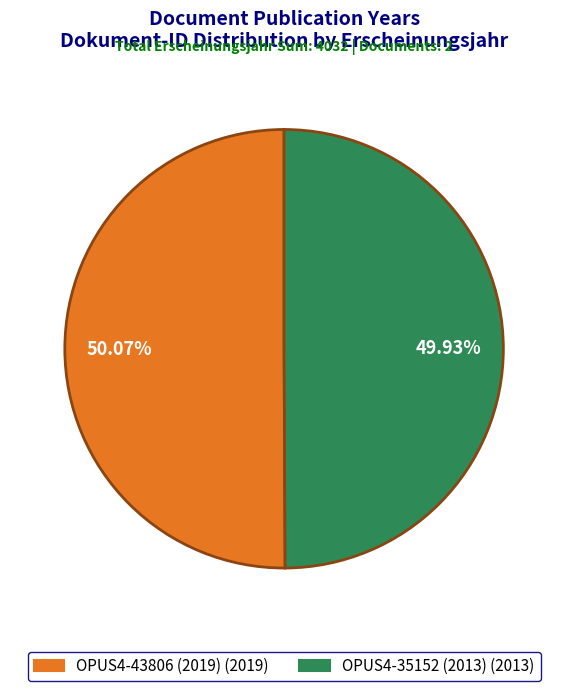

To the nearest percent, what is the average slice percentage?

50%